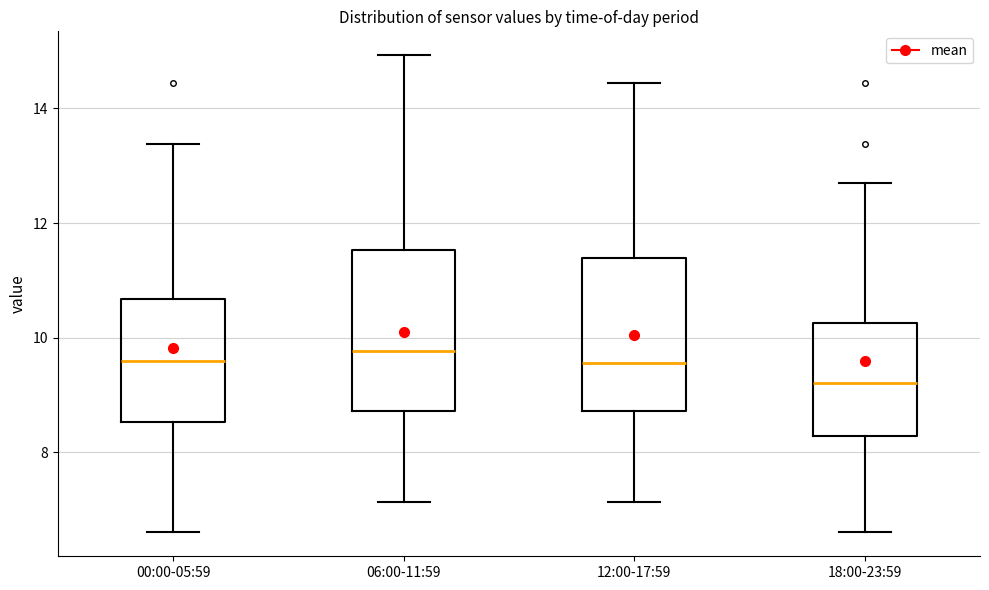

Reading left to right, read every box against the y-axis: the position of its median line, the range the box covers, and the ends of its whiskers. The values are not printed on the chart, so give them approximately, as read against the axis.

00:00-05:59: median 9.6, box 8.6 to 10.6, whiskers 6.6 to 13.4
06:00-11:59: median 9.8, box 8.8 to 11.6, whiskers 7.2 to 15.0
12:00-17:59: median 9.6, box 8.8 to 11.4, whiskers 7.2 to 14.4
18:00-23:59: median 9.2, box 8.2 to 10.2, whiskers 6.6 to 12.8